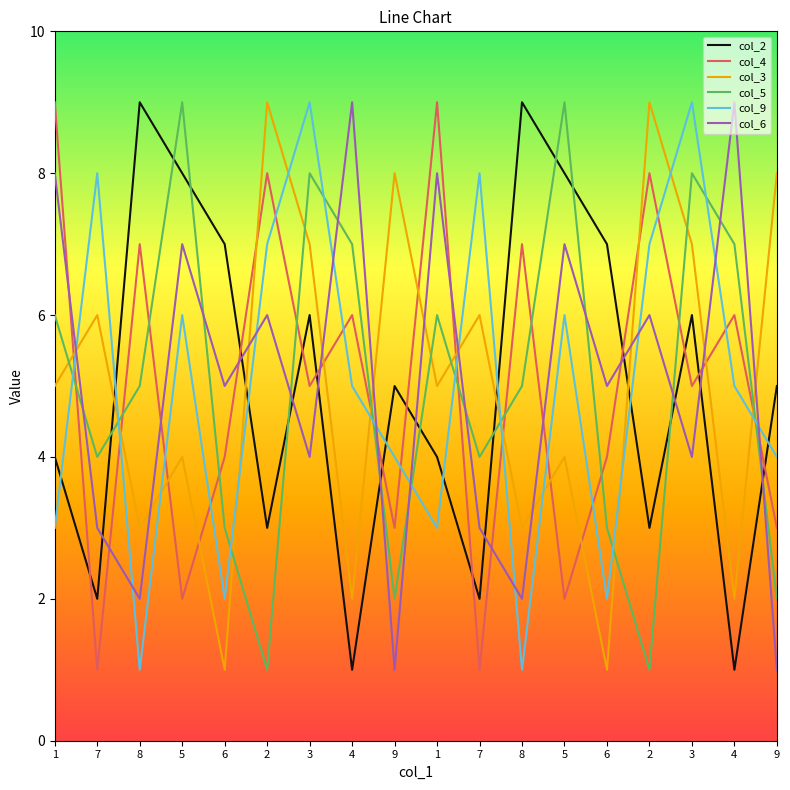

What is the sum of the col_5 values at 7 and 6?

7